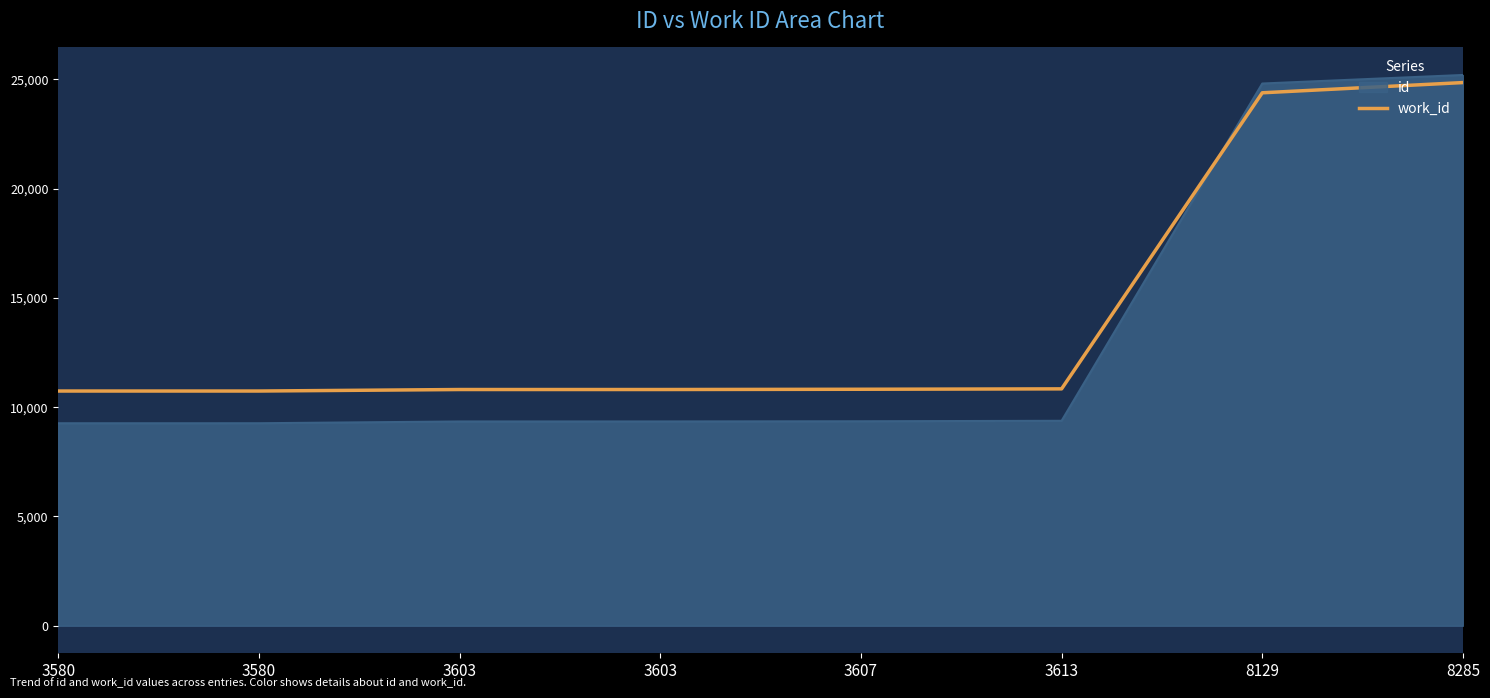

Reading right to left, transcribe all the data shown in this chart.

24855	24387	10839	10821	10809	10809	10740	10740